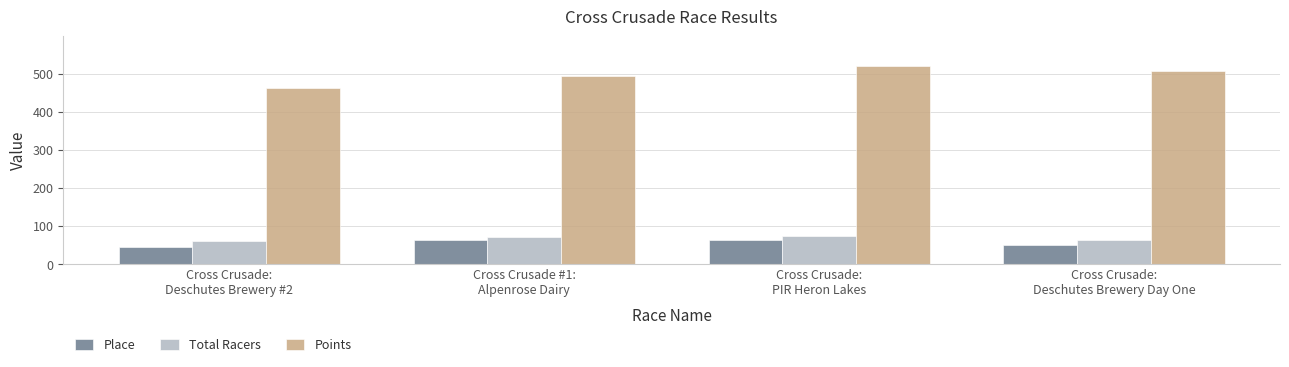

At which category does the chart reach its peak across all series?

Cross Crusade:
PIR Heron Lakes